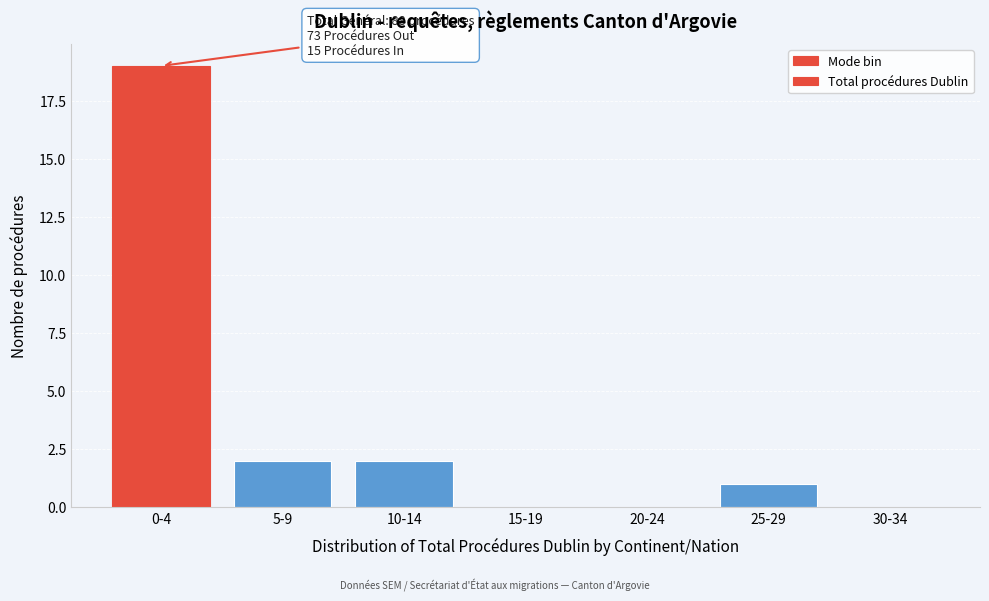

Reading left to right, transcribe all the data shown in this chart.

0-4=19	5-9=2	10-14=2	15-19=0	20-24=0	25-29=1	30-34=0